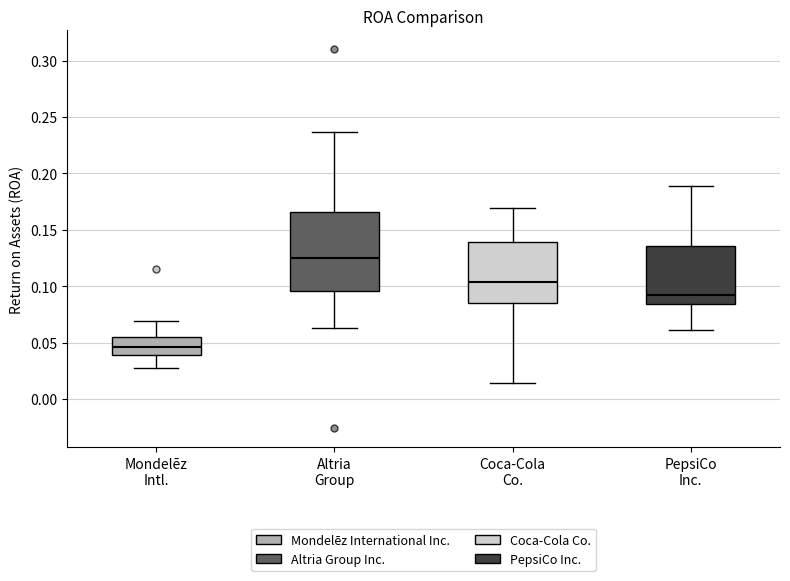

Reading left to right, read every box against the y-axis: the position of its median line, the range the box covers, and the ends of its whiskers. The values are not printed on the chart, so give them approximately, as read against the axis.

Mondelēz Intl.: median 0.045, box 0.040 to 0.055, whiskers 0.025 to 0.070
Altria Group: median 0.125, box 0.095 to 0.165, whiskers 0.065 to 0.235
Coca-Cola Co.: median 0.105, box 0.085 to 0.140, whiskers 0.015 to 0.170
PepsiCo Inc.: median 0.090, box 0.085 to 0.135, whiskers 0.060 to 0.190